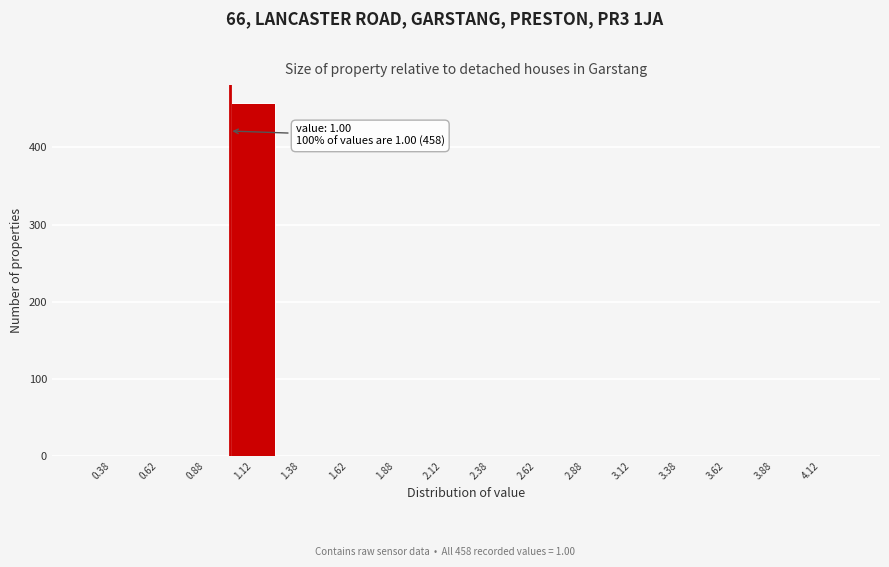

Which range on the x-axis has the tallest bar?

1.00 to 1.25